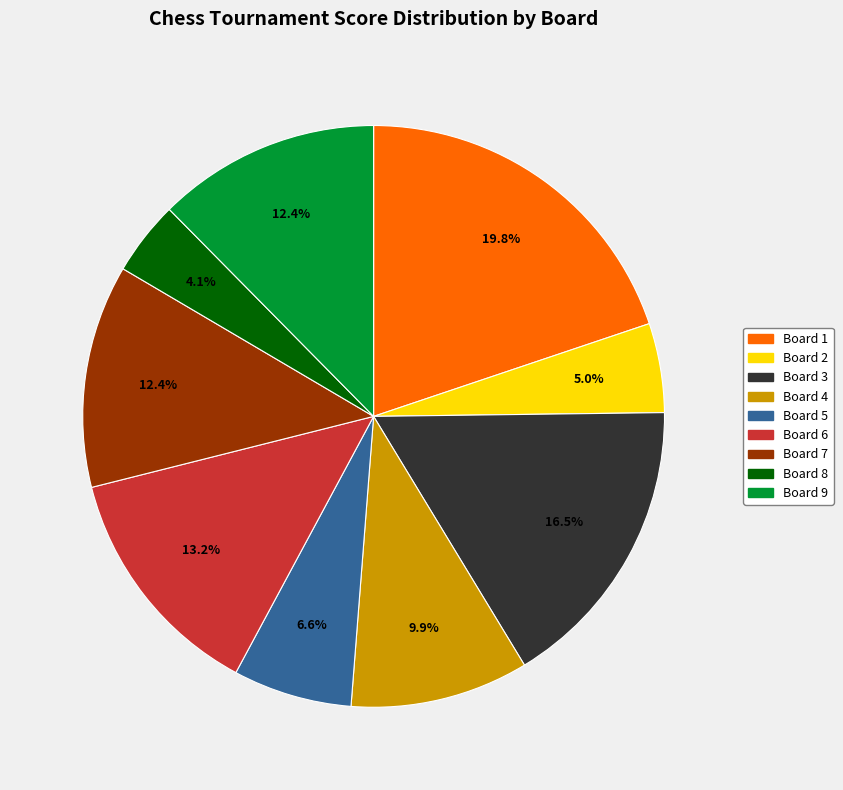

Is it true that Board 6 is 8% of the pie?

False